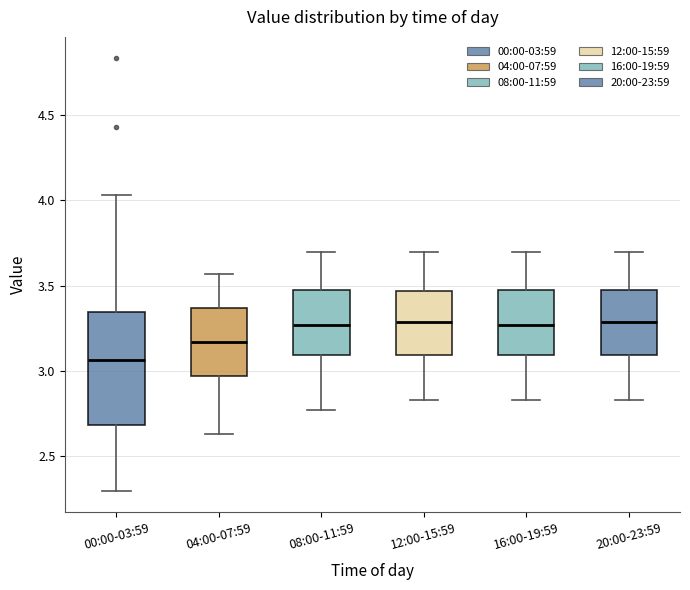

Which box is the tallest, from its lower edge to its upper edge?

00:00-03:59